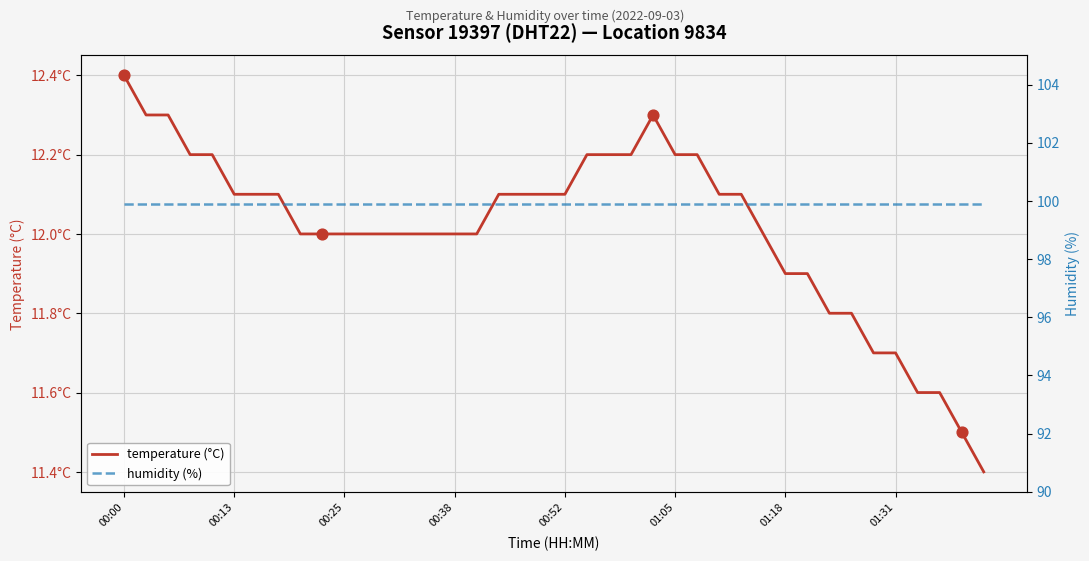

At how many categories does at least one series exceed 42?

40